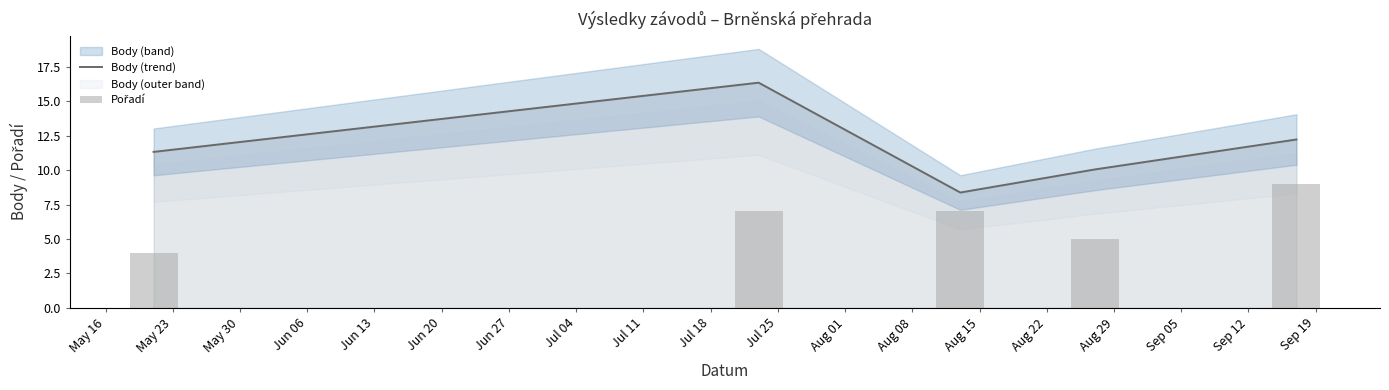

What is the difference between the second highest and second lowest values in the Pořadí series?

2.0